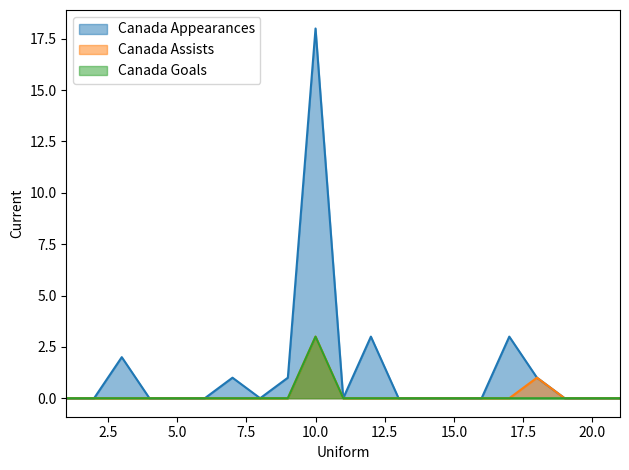

Is it true that Canada Assists equals 0 at 5.0?

True